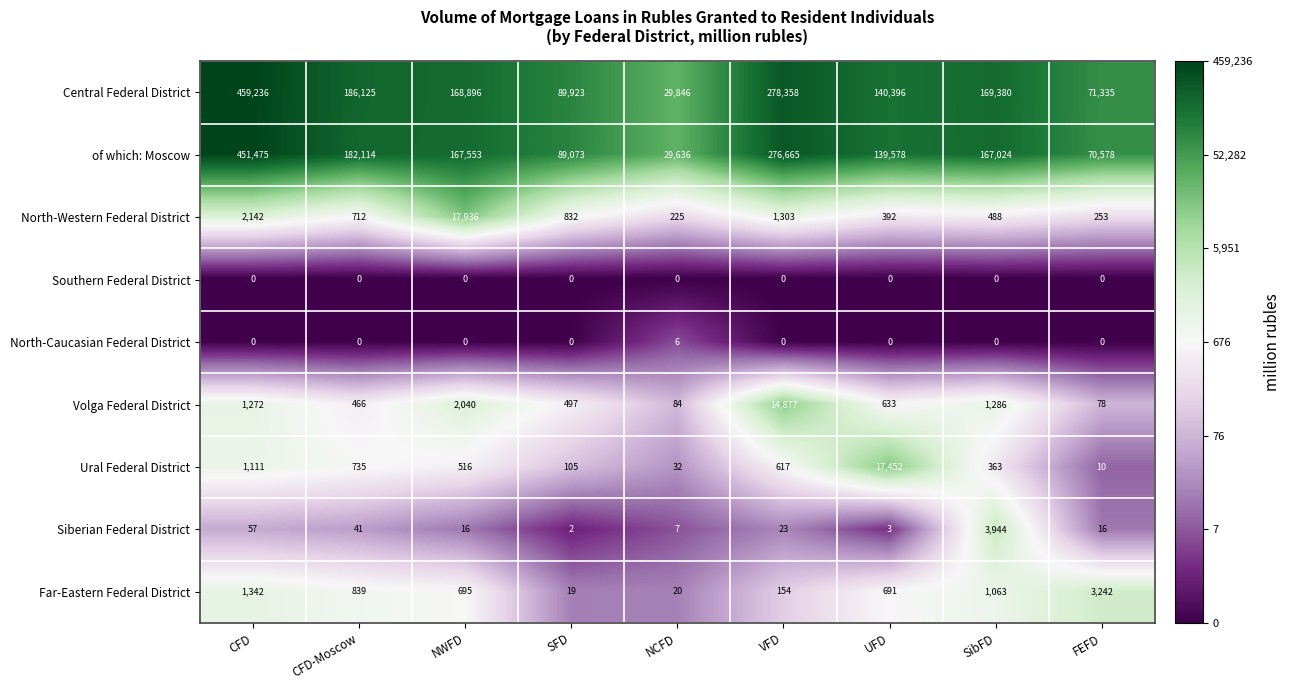

At which category does the chart reach its peak across all series?

CFD